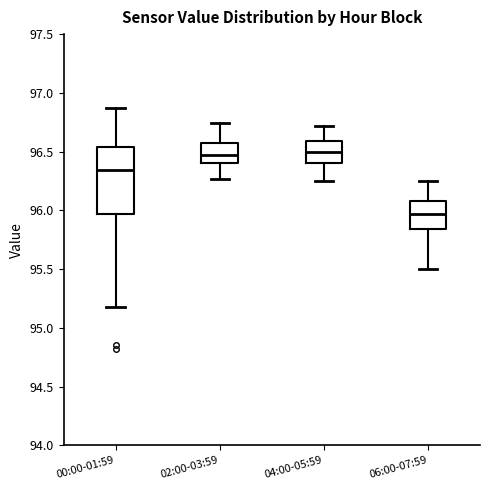

Where is the lower edge of the box for 00:00-01:59 on the y-axis? The values are not printed on the chart, so give them approximately, as read against the axis.

95.95